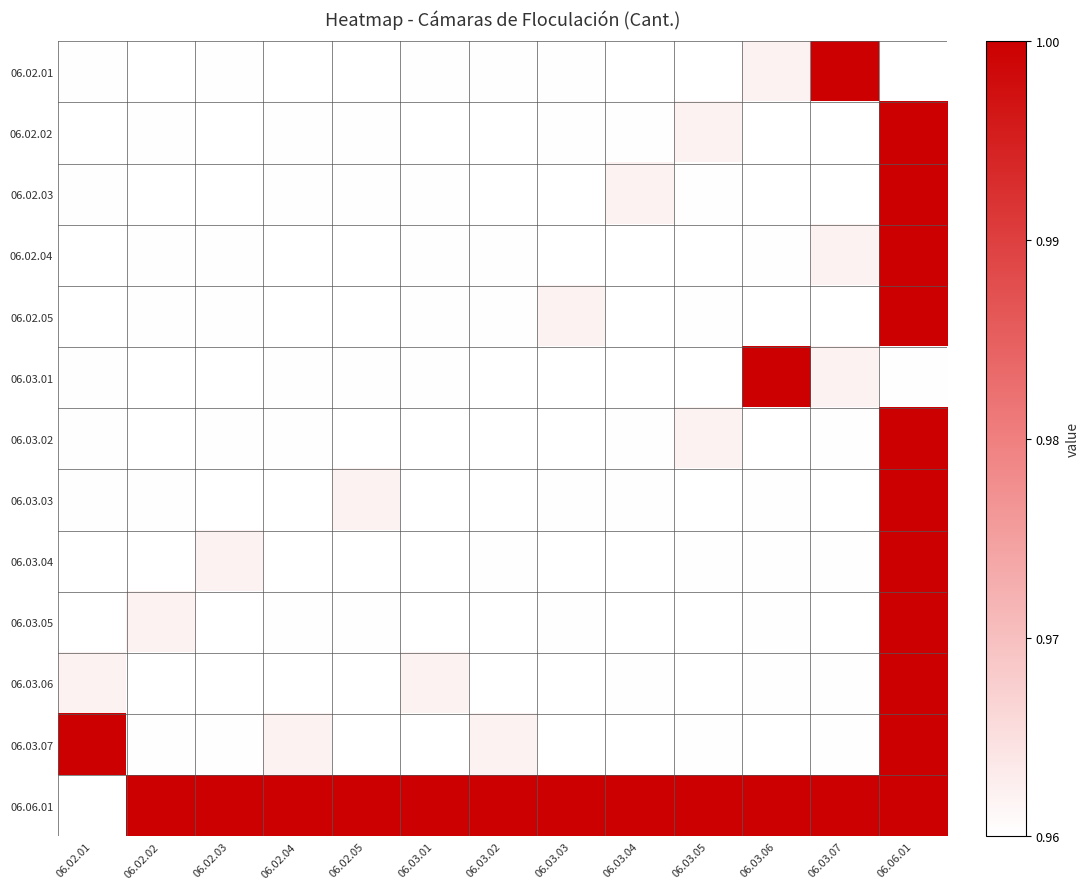

At how many categories does at least one series exceed 0?

13